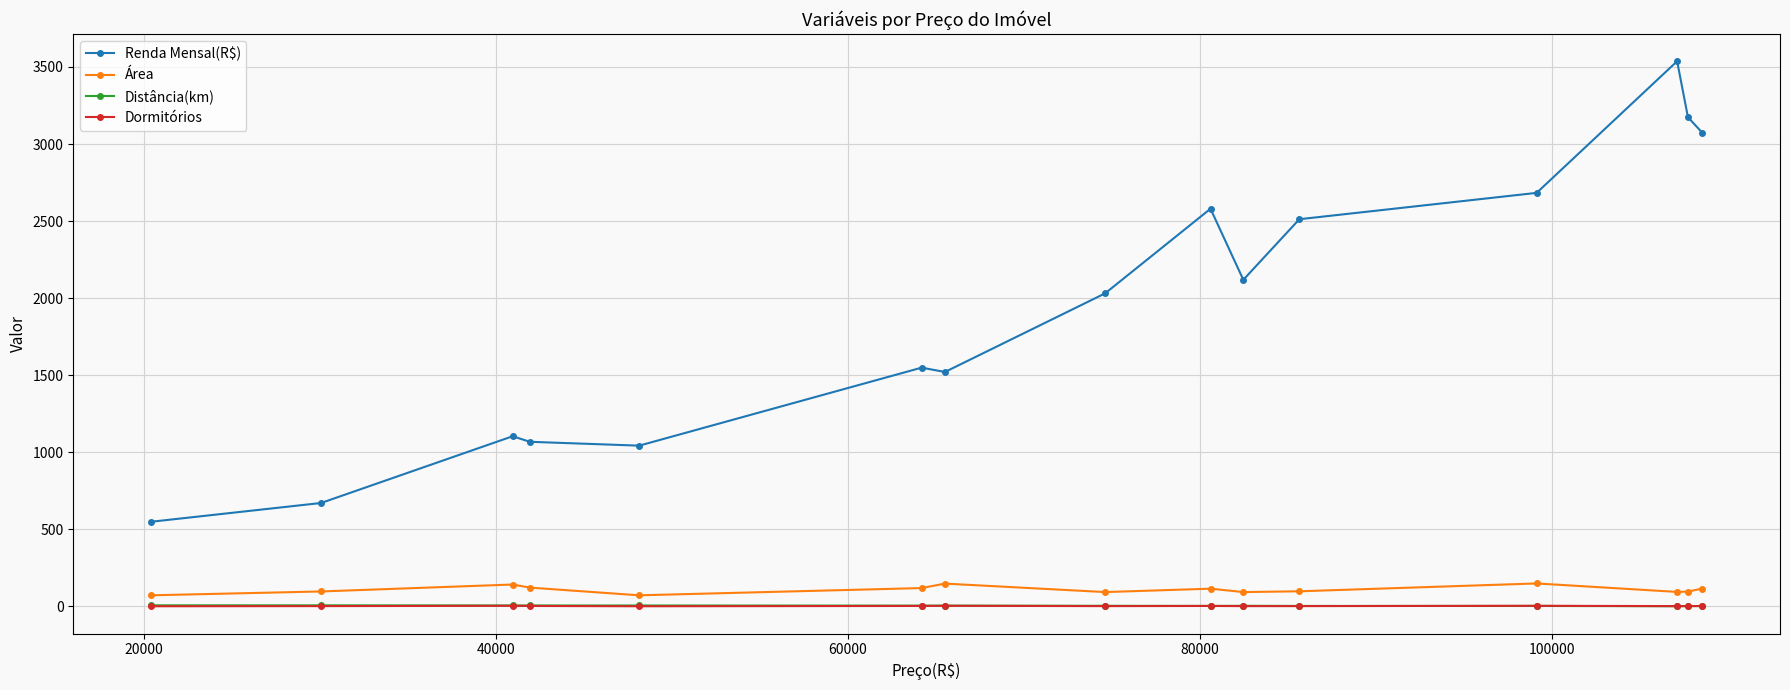

True or false: Área has more than 1 points higher than both neighbors.

True